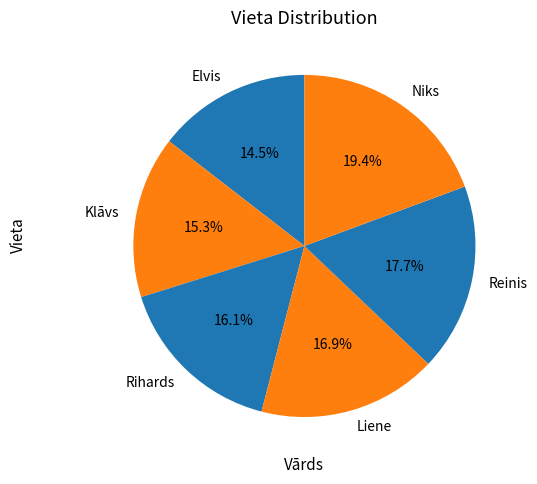

Which category has the smallest portion of the pie?

Elvis